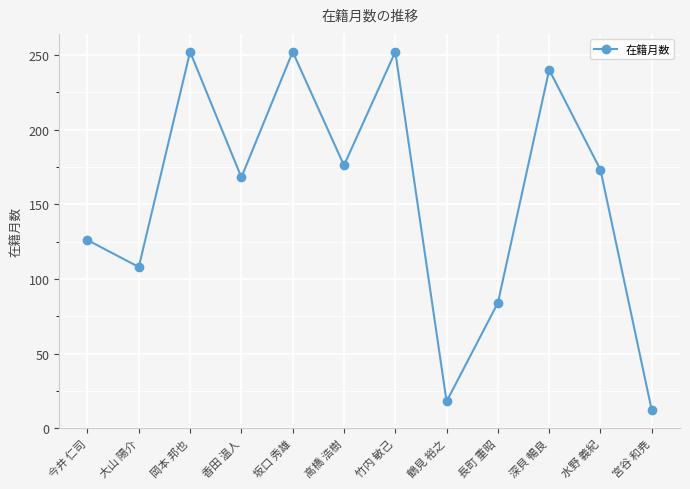

Reading left to right, what are all the values shown in this chart?

今井 仁司=126	大山 陽介=108	岡本 邦也=252	香田 温人=168	坂口 秀雄=252	高橋 浩樹=176	竹内 敏己=252	鶴見 裕之=18	長町 重昭=84	深貝 暢良=240	水野 義紀=173	宮谷 和尭=12